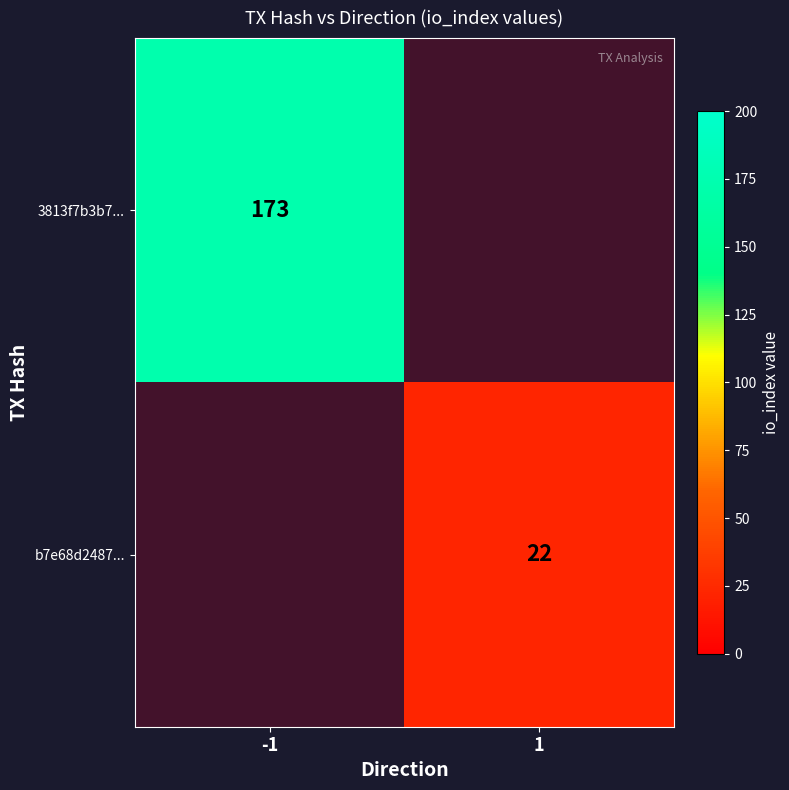

List the labels in order of b7e68d2487... value, largest first.

1, -1